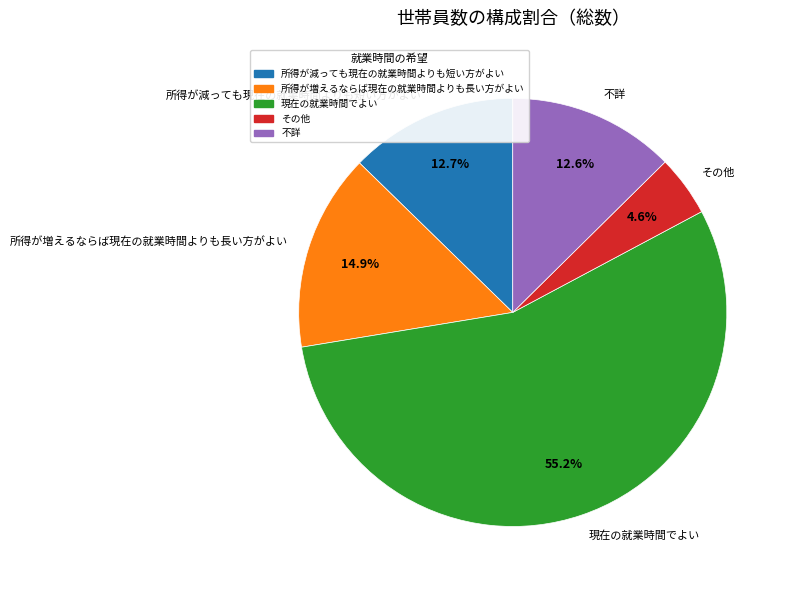

Combined, what portion of the pie is 現在の就業時間でよい and その他?

59.8%